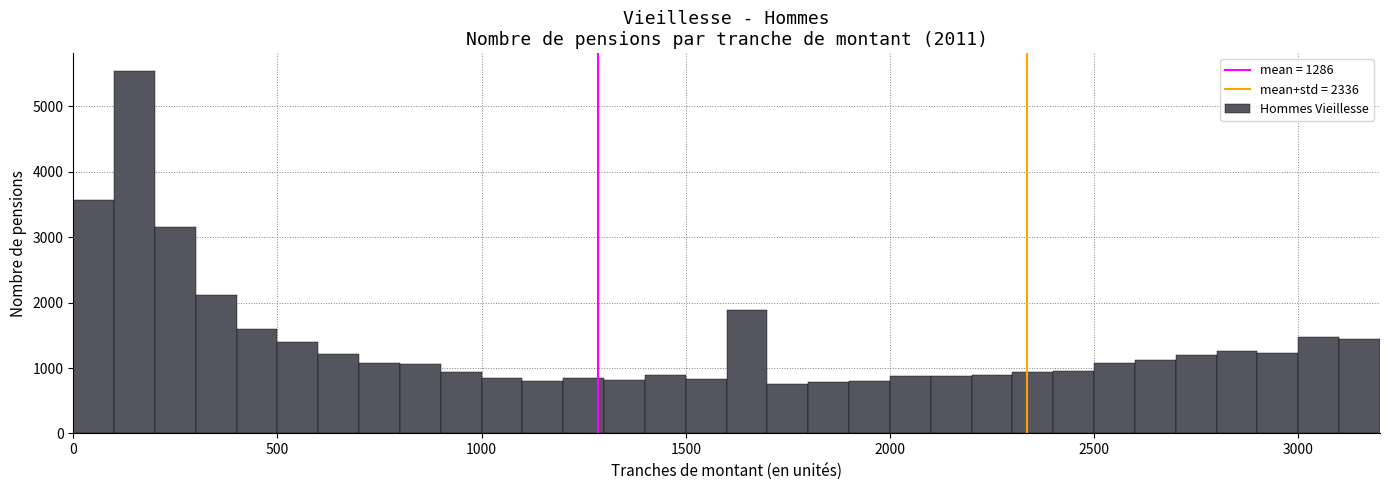

Around what value on the x-axis is the tallest bar? Give the approximate position of its centre, as read against the axis.

150